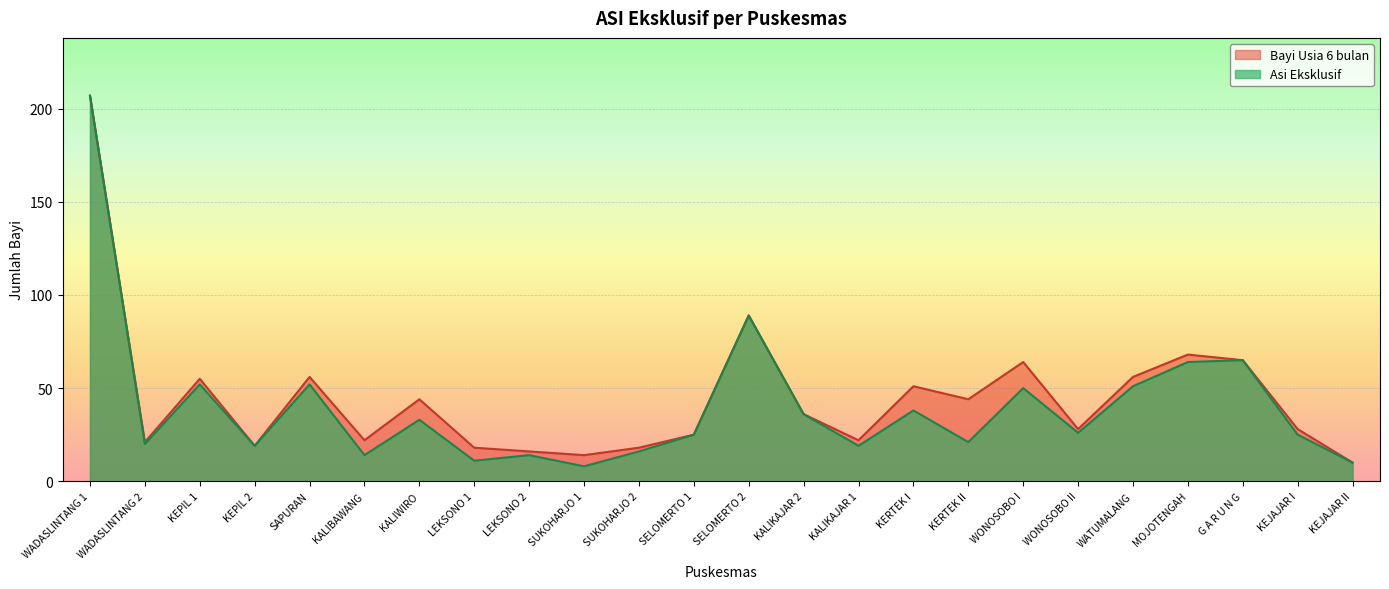

What is the label of the 3rd point from the right?

G A R U N G